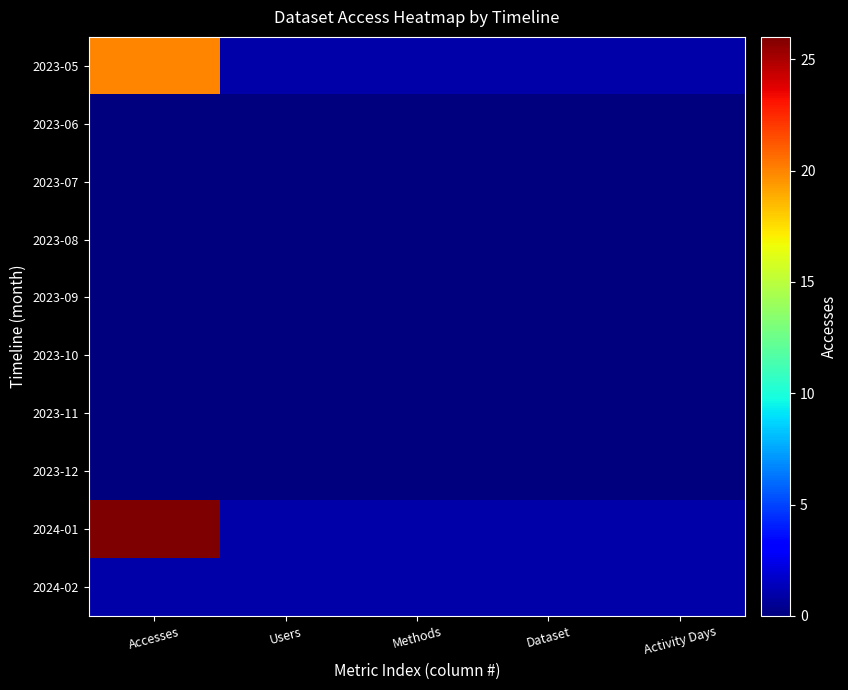

Rank the series by their maximum value, from lowest to highest.

2023-06, 2023-07, 2023-08, 2023-09, 2023-10, 2023-11, 2023-12, 2024-02, 2023-05, 2024-01